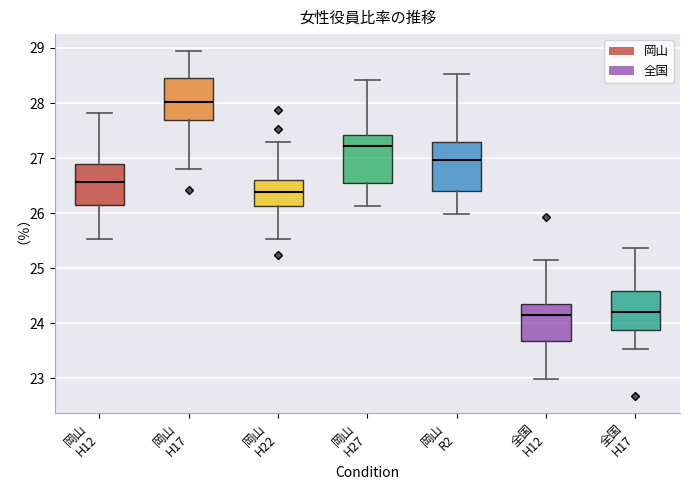

Reading left to right, transcribe this box plot: for each box, give where its median line is, the range the box spans, and where its two whiskers end, as read against the y-axis. The values are not printed on the chart, so give them approximately, as read against the axis.

岡山 H12: median 26.6, box 26.1 to 26.9, whiskers 25.5 to 27.8
岡山 H17: median 28.0, box 27.7 to 28.5, whiskers 26.8 to 28.9
岡山 H22: median 26.4, box 26.1 to 26.6, whiskers 25.5 to 27.3
岡山 H27: median 27.2, box 26.6 to 27.4, whiskers 26.1 to 28.4
岡山 R2: median 27.0, box 26.4 to 27.3, whiskers 26.0 to 28.5
全国 H12: median 24.1, box 23.7 to 24.4, whiskers 23.0 to 25.2
全国 H17: median 24.2, box 23.9 to 24.6, whiskers 23.5 to 25.4